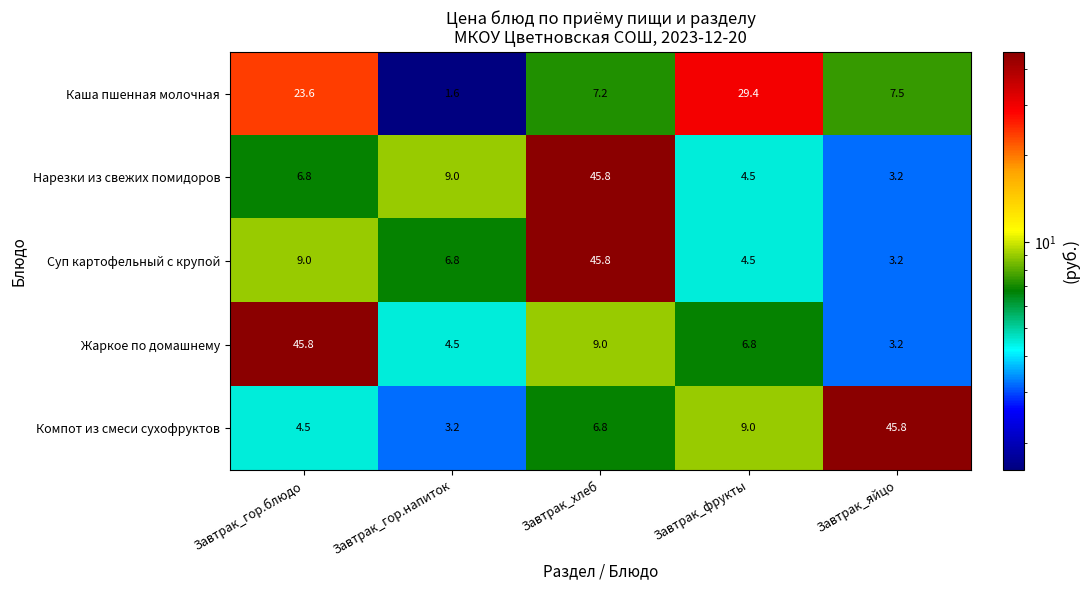

At which label is Суп картофельный с крупой closest to 24?

Завтрак_гор.блюдо